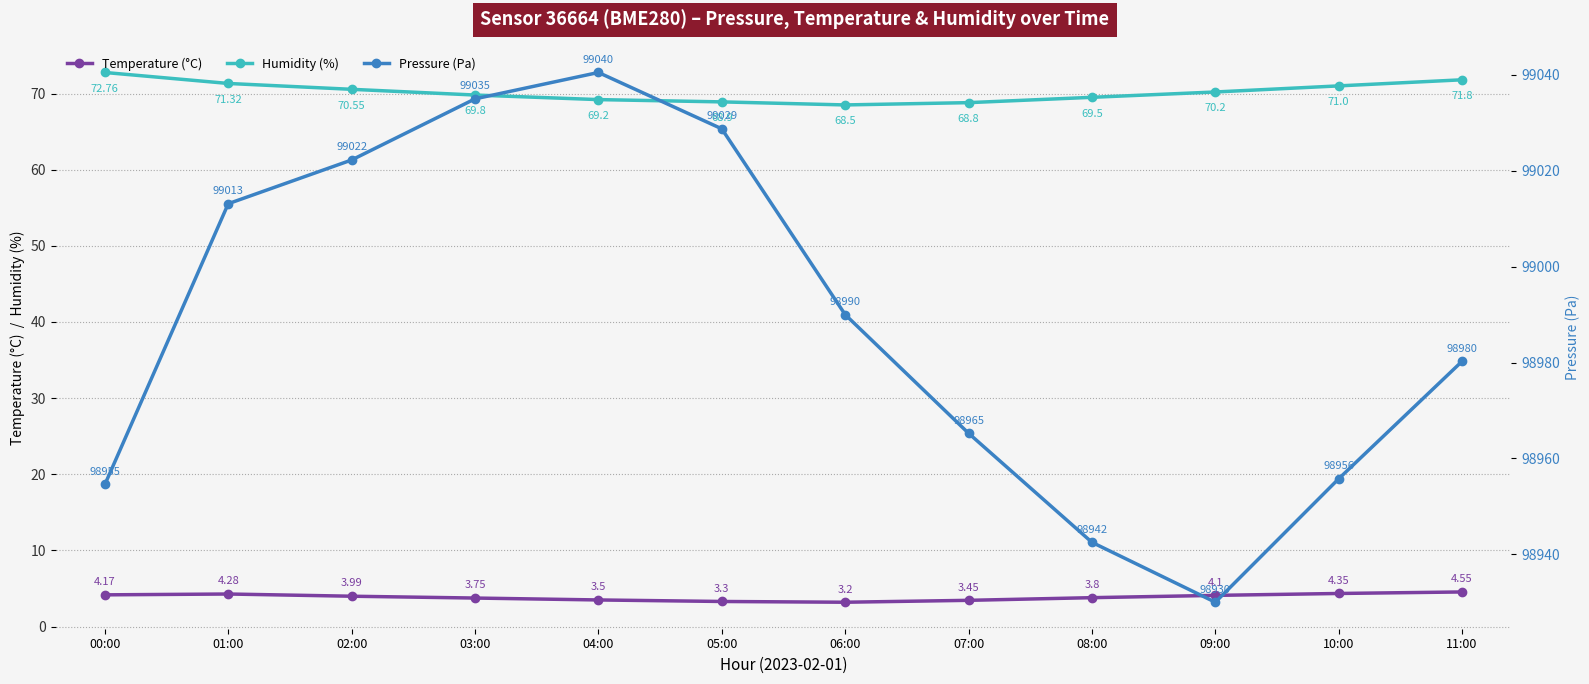

What is the label of the 3rd point from the left?

02:00